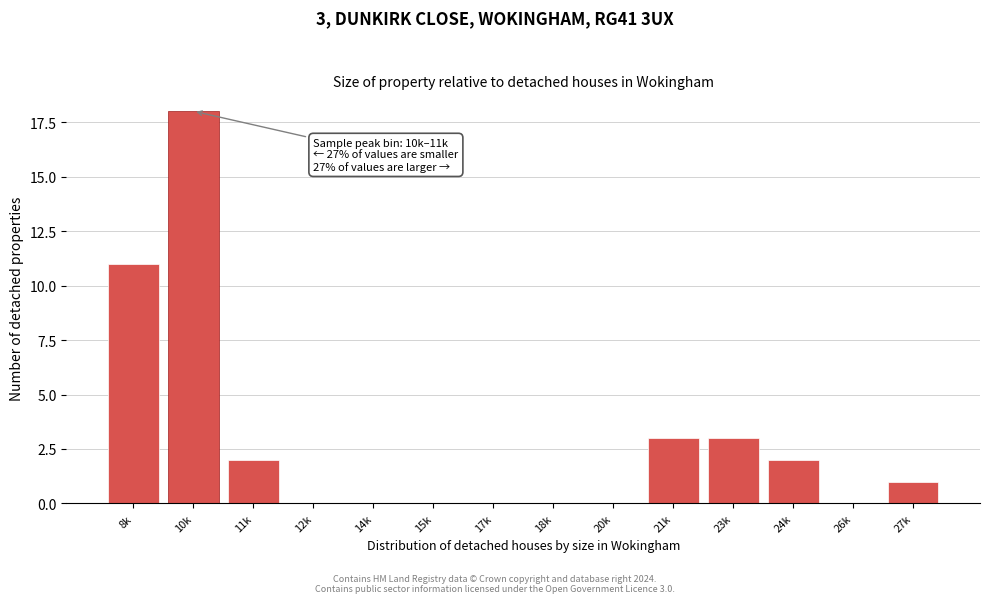

Reading right to left, list all the values displayed in this chart.

27k=1	26k=0	24k=2	23k=3	21k=3	20k=0	18k=0	17k=0	15k=0	14k=0	12k=0	11k=2	10k=18	8k=11